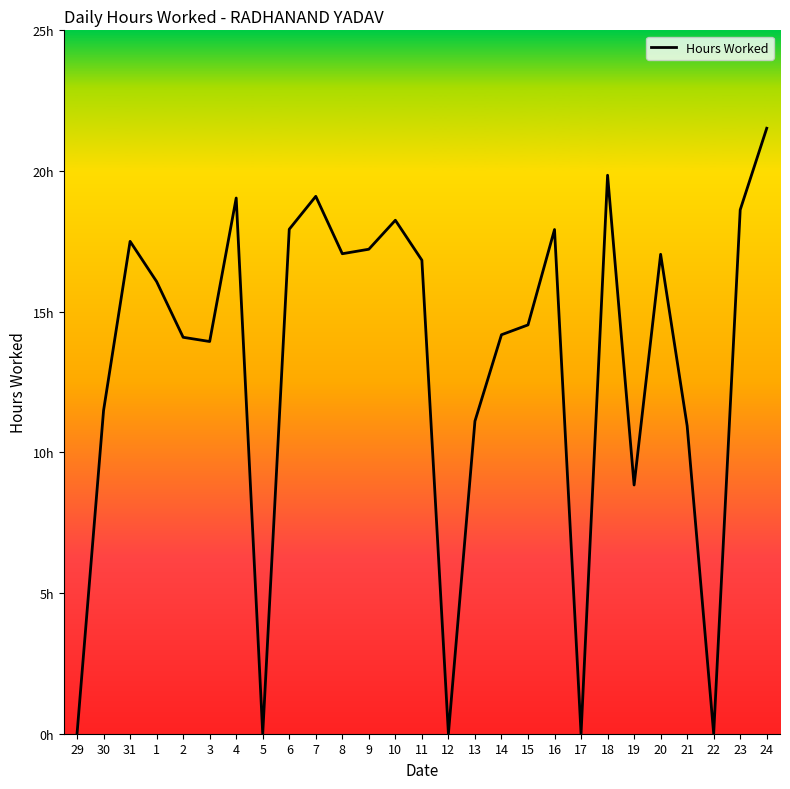

The chart shows a value of 21.5 at 24. True or false?

True